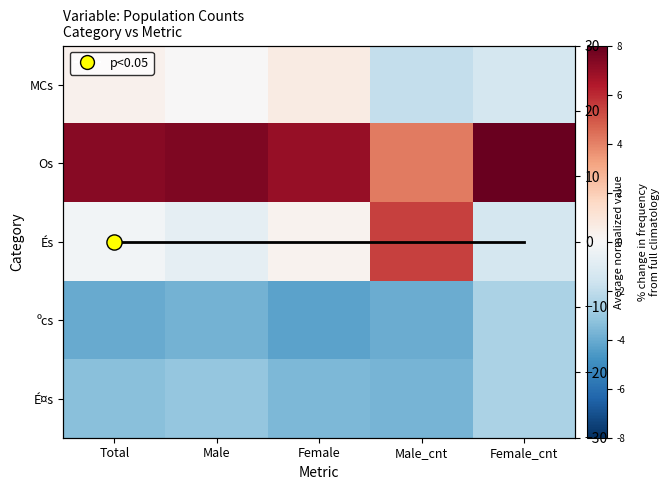

True or false: avg has a value of -0.0 at Male.

False